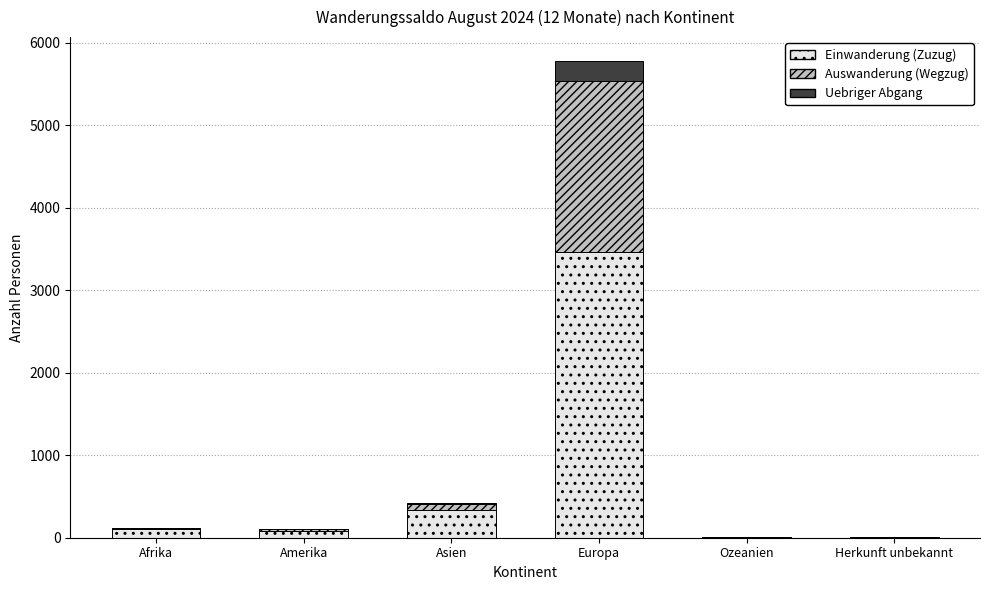

Are the bars horizontal?

No